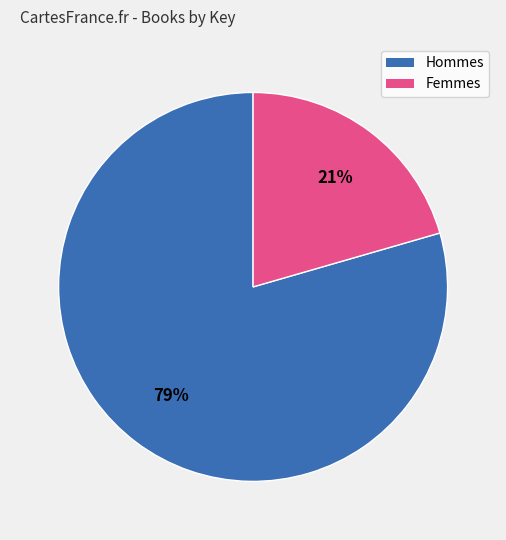

Is there any slice that represents more than half of the pie?

Yes